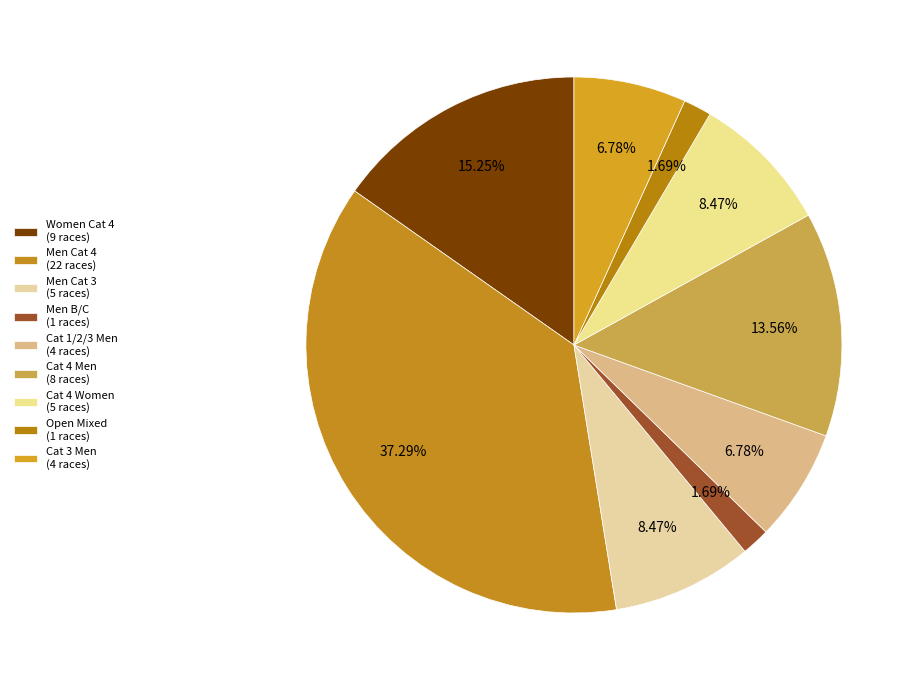

To the nearest percent, what is the difference between the largest and smallest slice percentages?

36%